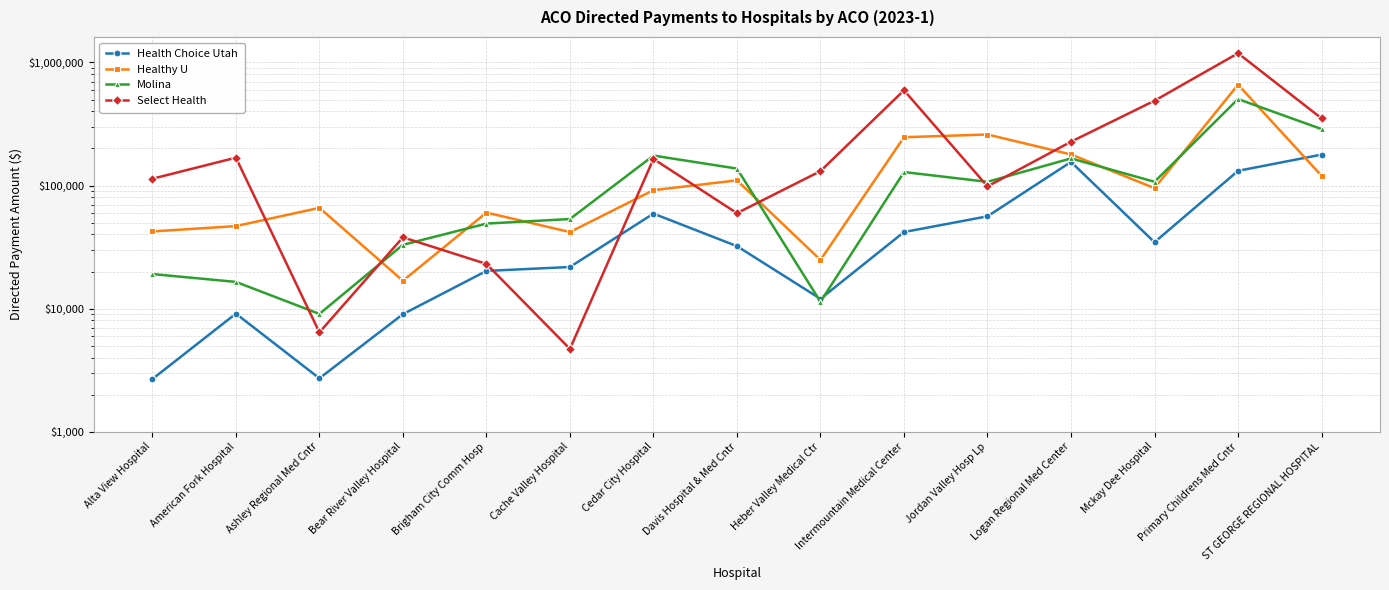

At which label does Healthy U first exceed 91675?

Cedar City Hospital